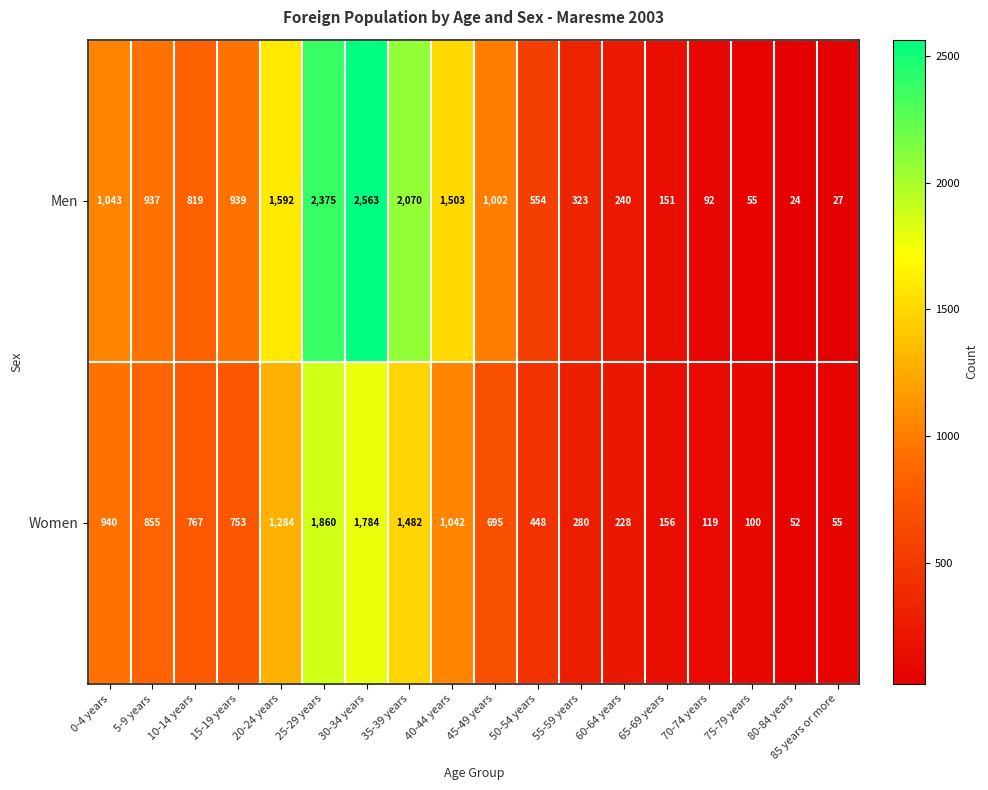

What is the sum of the Men values at 75-79 years and 0-4 years?

1098